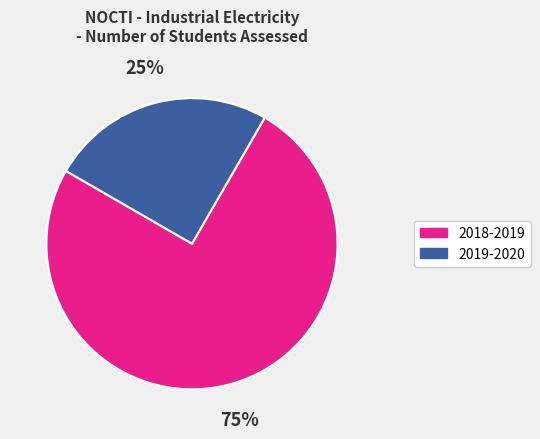

What percentage is the 2019-2020 slice, to the nearest percent?

25%